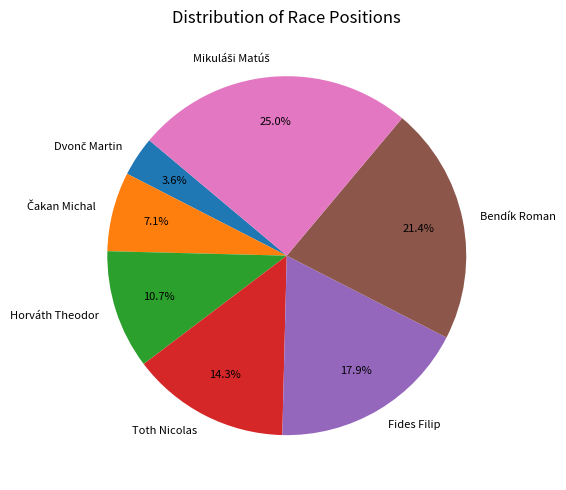

To the nearest percent, what is the difference between the largest and smallest slice percentages?

21%